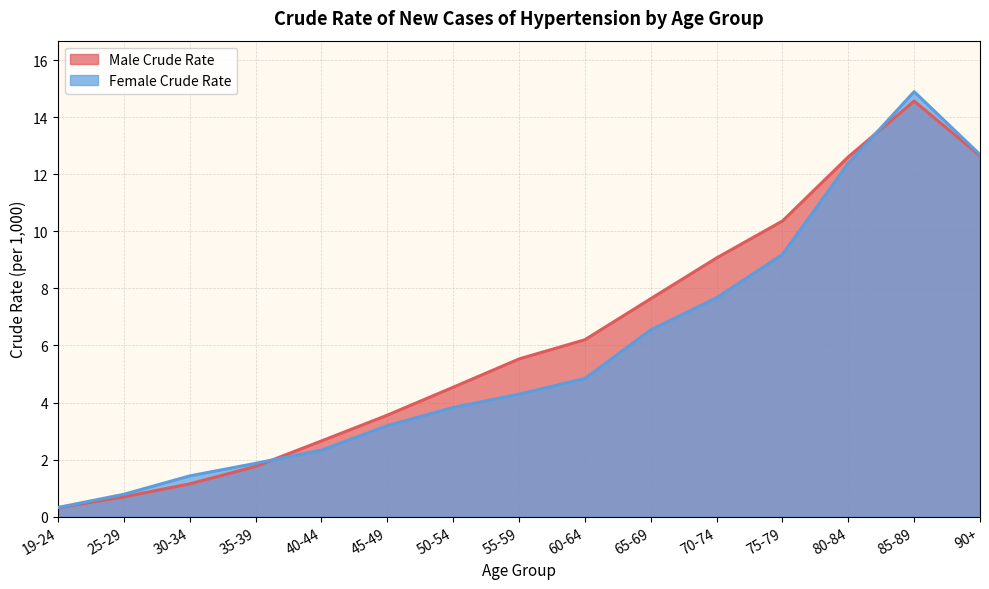

Which has a higher value, 65-69 or 45-49?

65-69